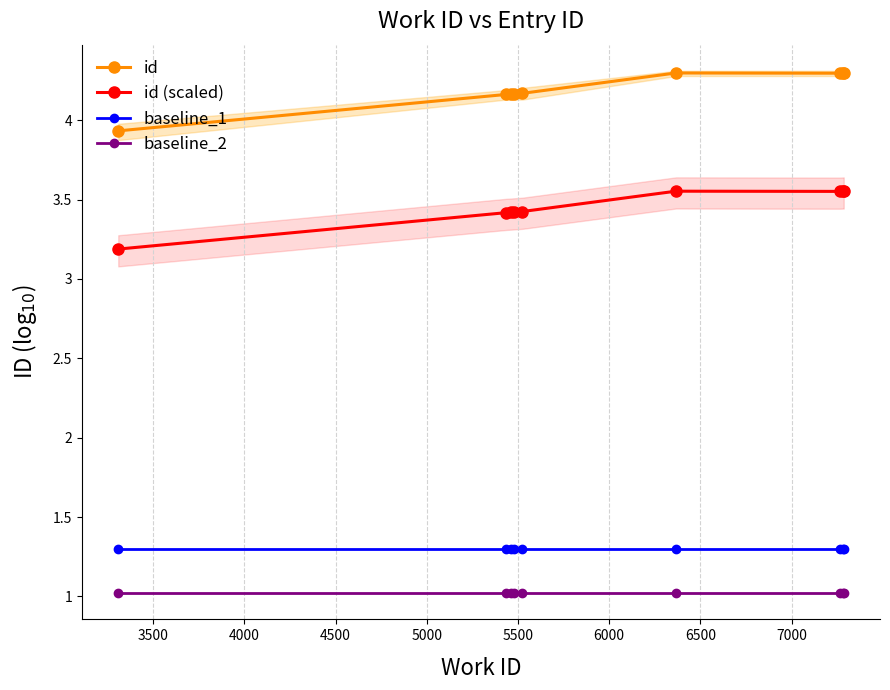

True or false: baseline_1 and baseline_2 intersect in this chart.

False